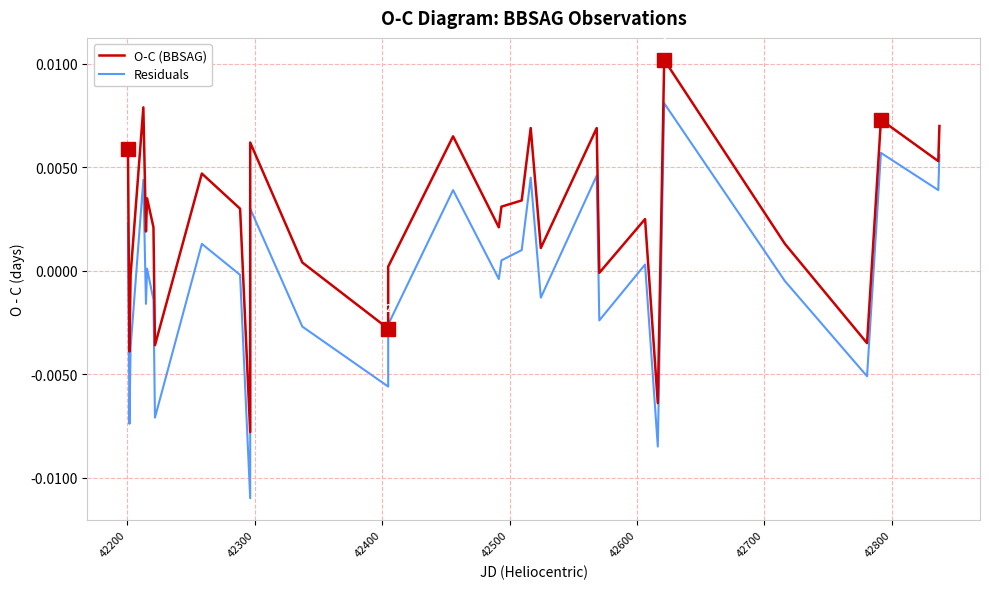

Which series has the largest total across all categories?

O-C (BBSAG)